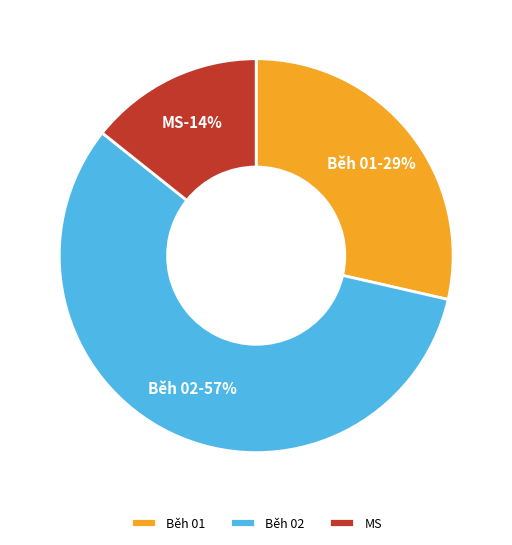

Is there any slice that represents more than half of the pie?

Yes